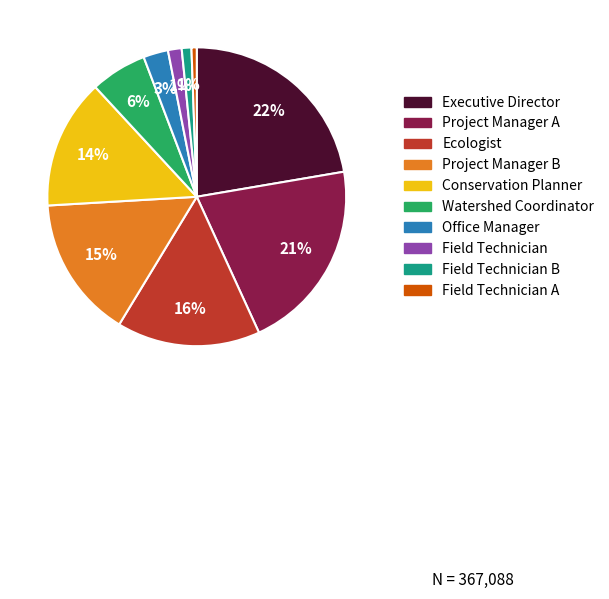

To the nearest percent, what is the average slice percentage?

10%